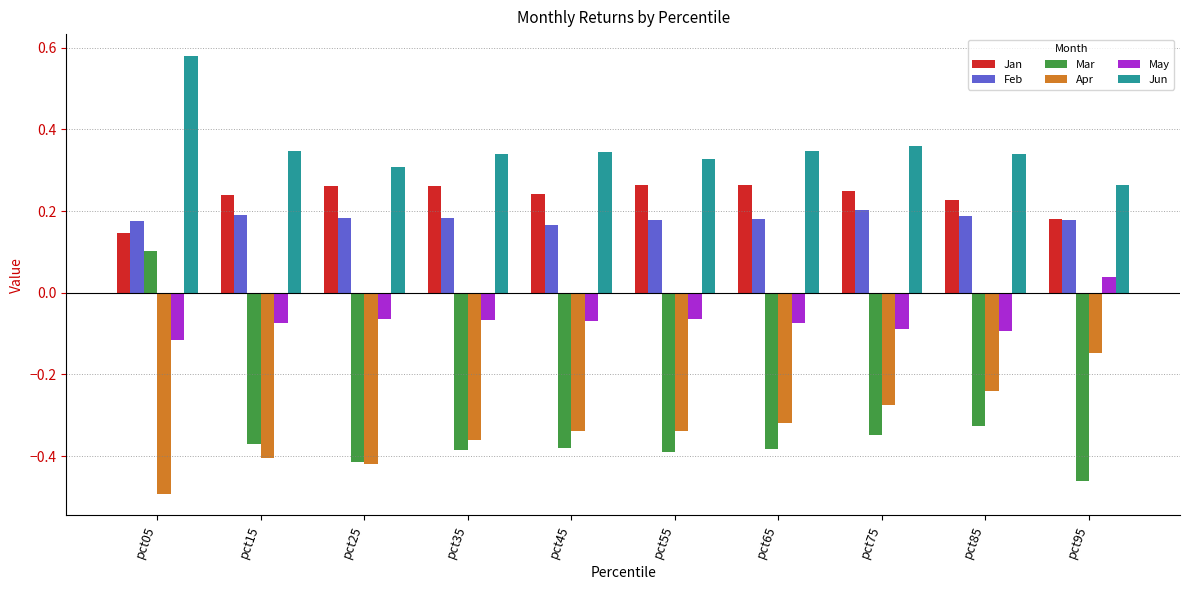

At how many categories does at least one series exceed 0?

10